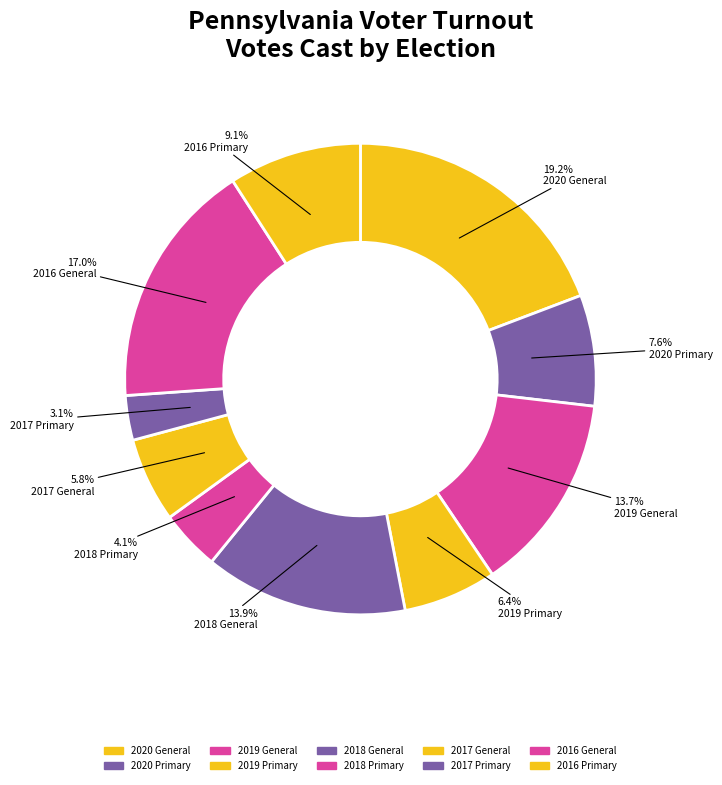

Approximately how many times larger is the value at 2018 Primary compared to 2019 Primary?

0.6